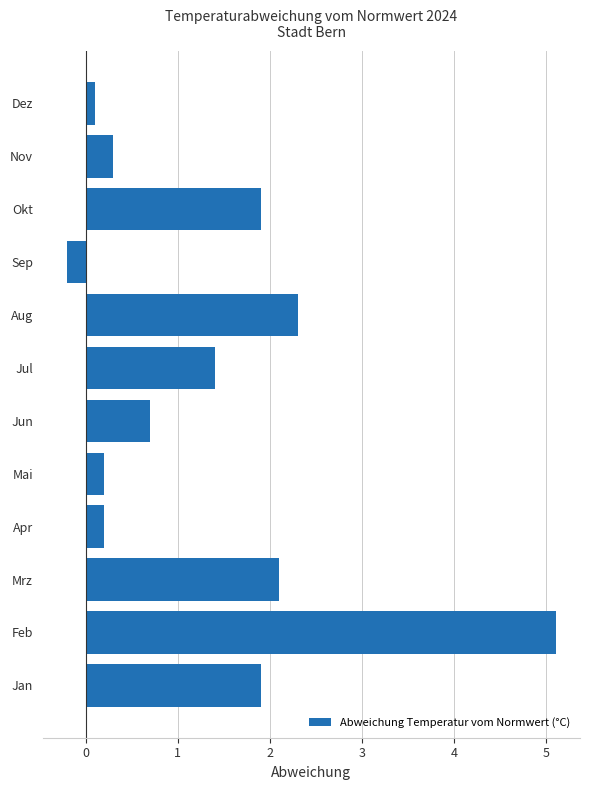

What is the approximate value at Mrz?

2.1